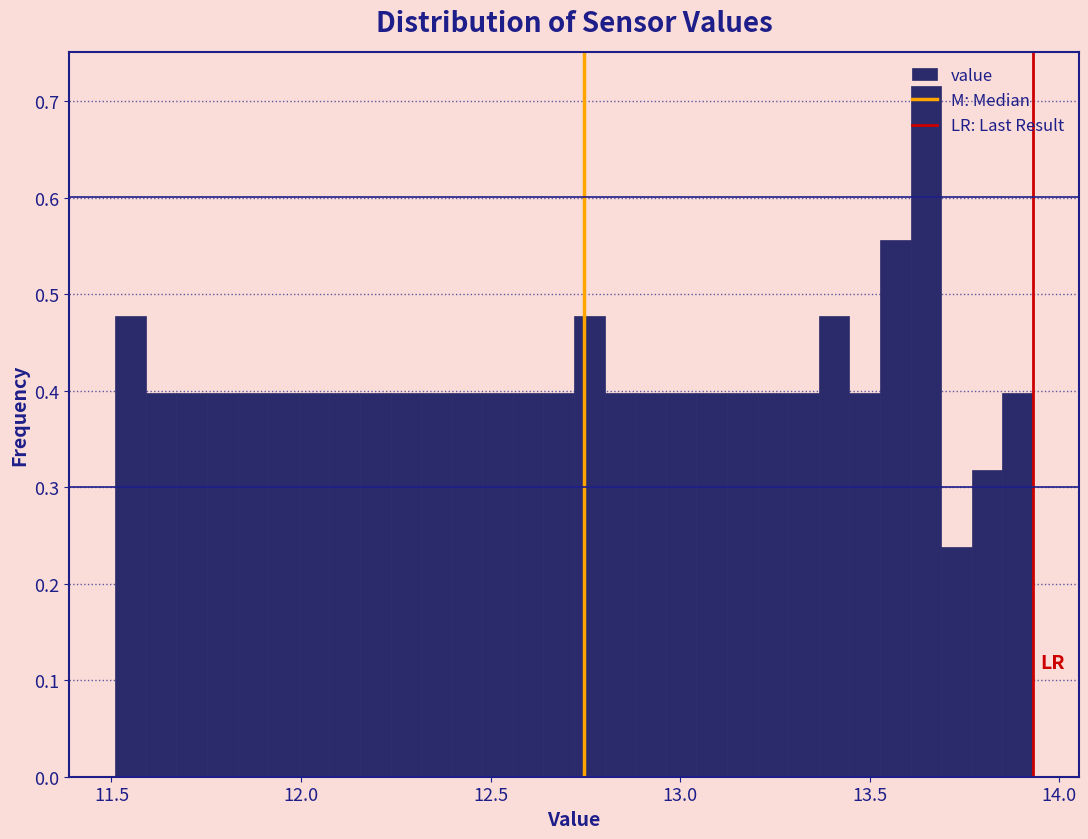

Around what value on the x-axis is the tallest bar? Give the approximate position of its centre, as read against the axis.

13.65